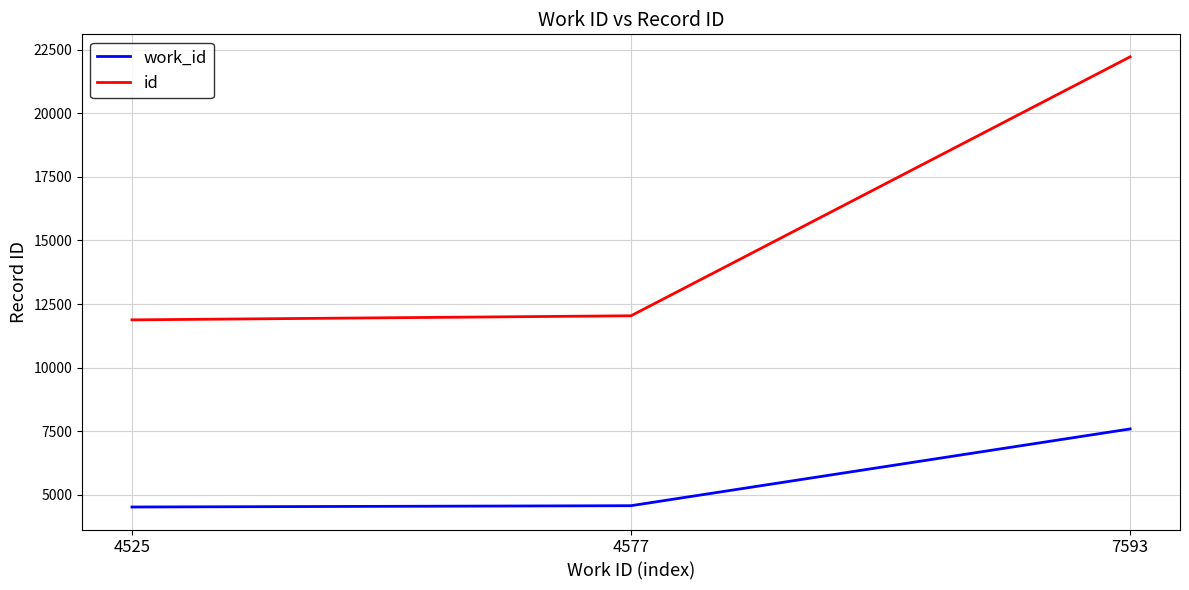

Which series has the largest range (max minus min)?

id